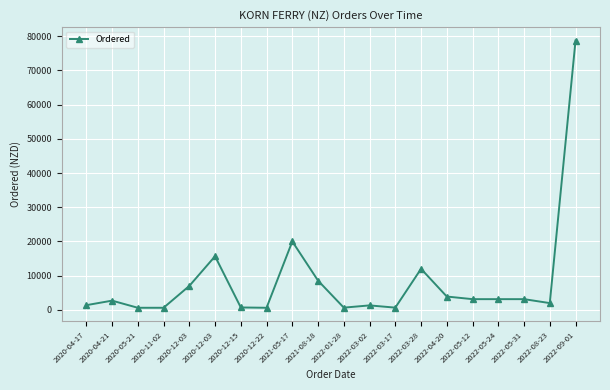

Does the chart display data point markers on the line(s)?

Yes